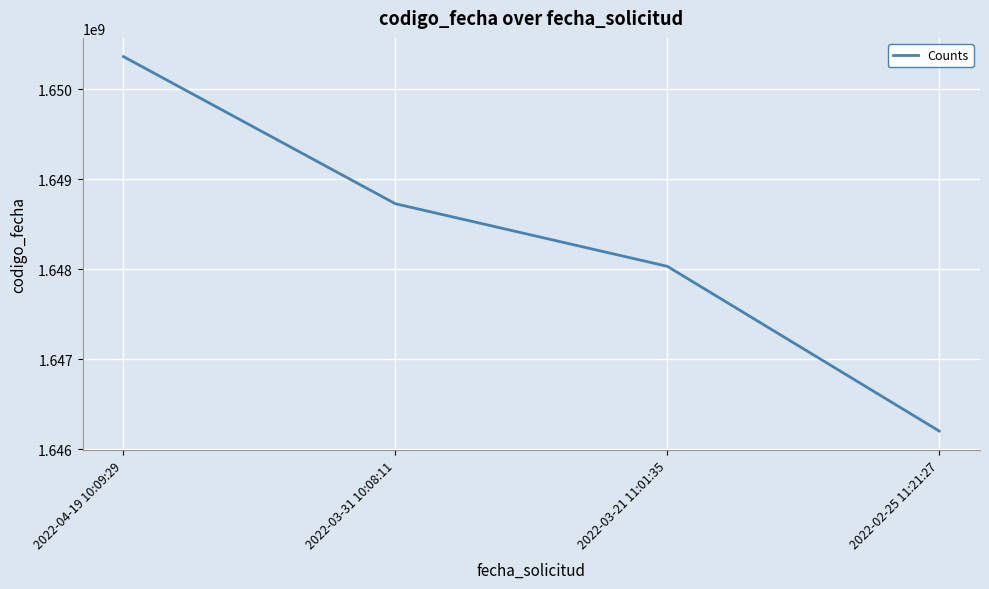

What position from the right is 2022-04-19 10:09:29?

4